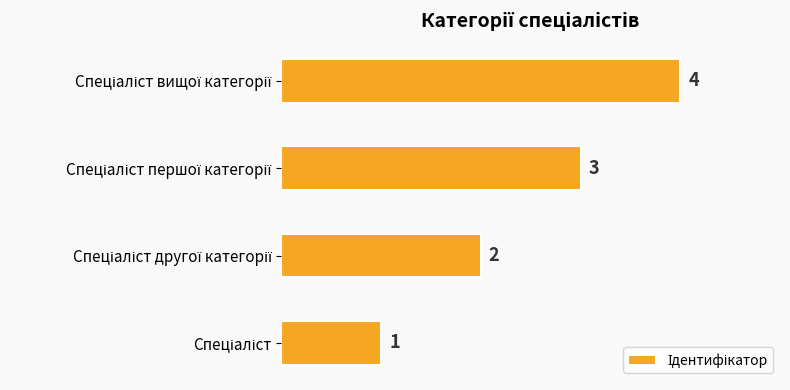

How many values are between 2 and 4?

3